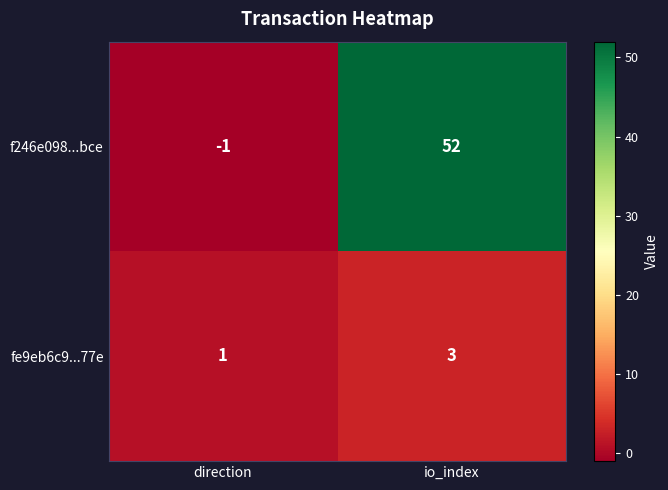

What is the sum of the fe9eb6c9...77e values at direction and io_index?

4